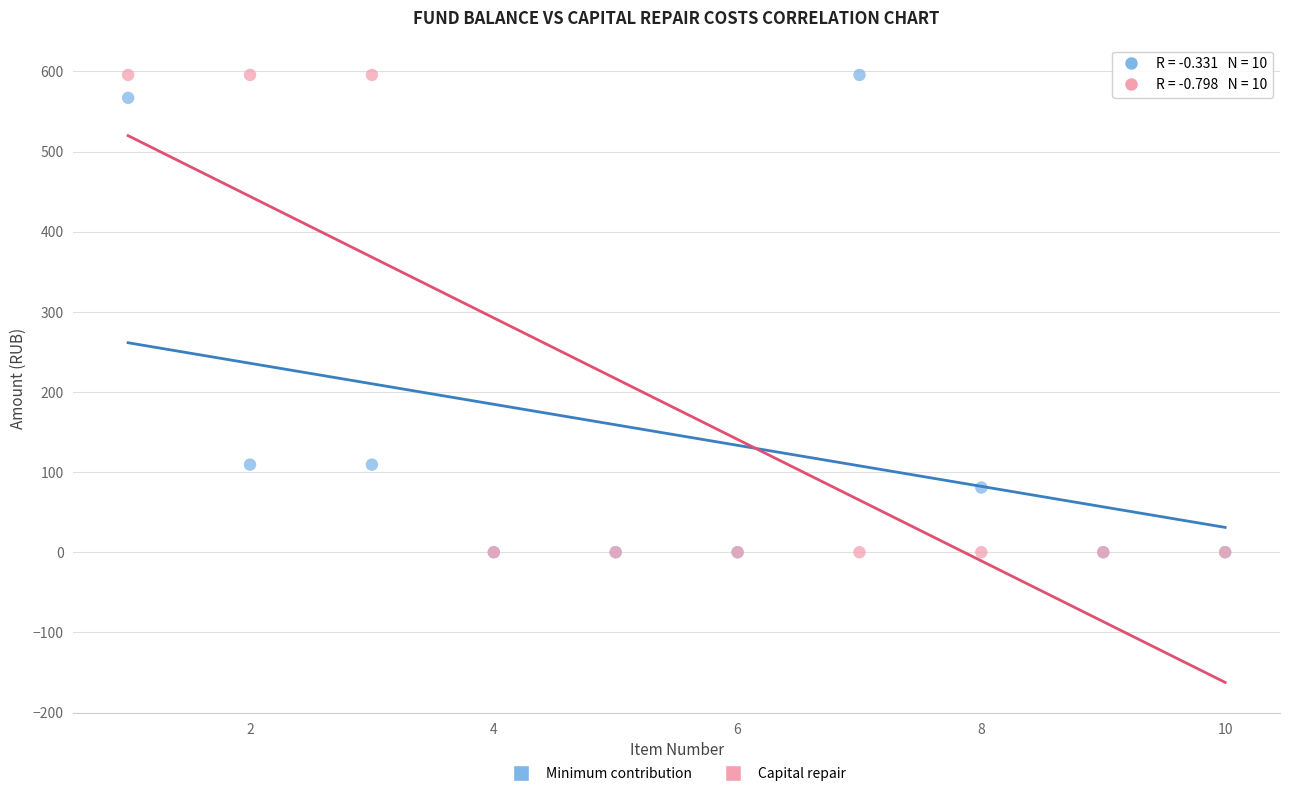

What are all the series names shown in the legend?

Minimum contribution, Capital repair